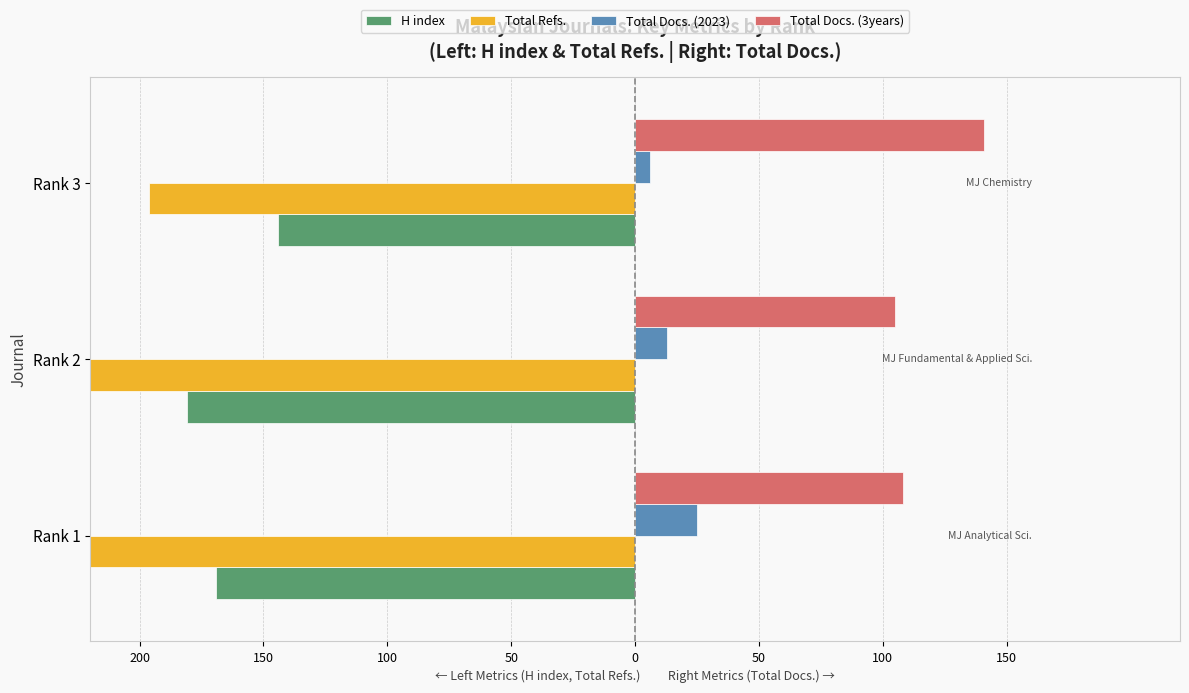

Reading right to left, transcribe all the data shown in this chart.

H index: -144	-181	-169
Total Refs.: -196	-261	-310
Total Docs. (2023): 6	13	25
Total Docs. (3years): 141	105	108